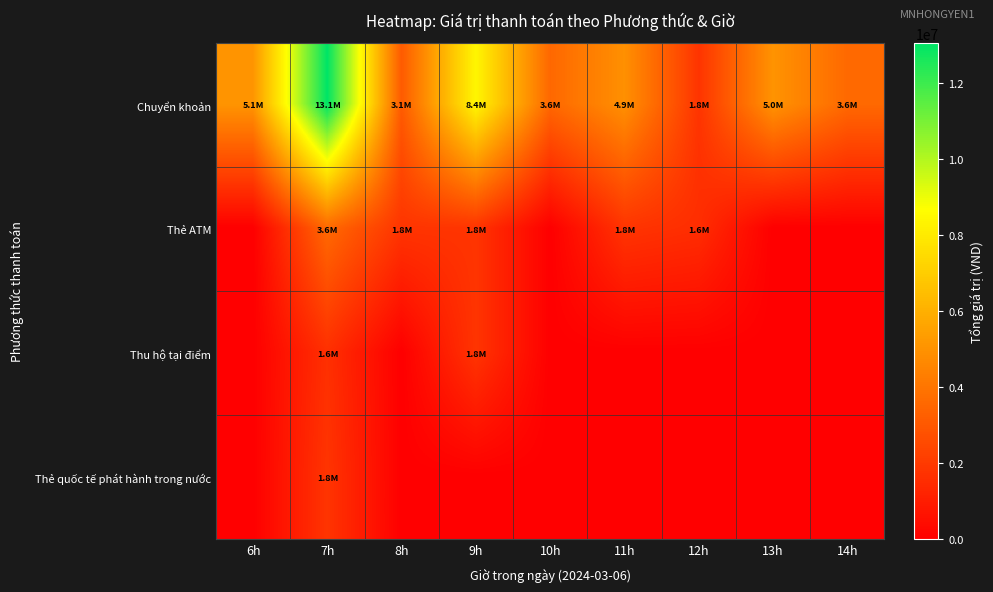

Count the number of categories in the chart.

9